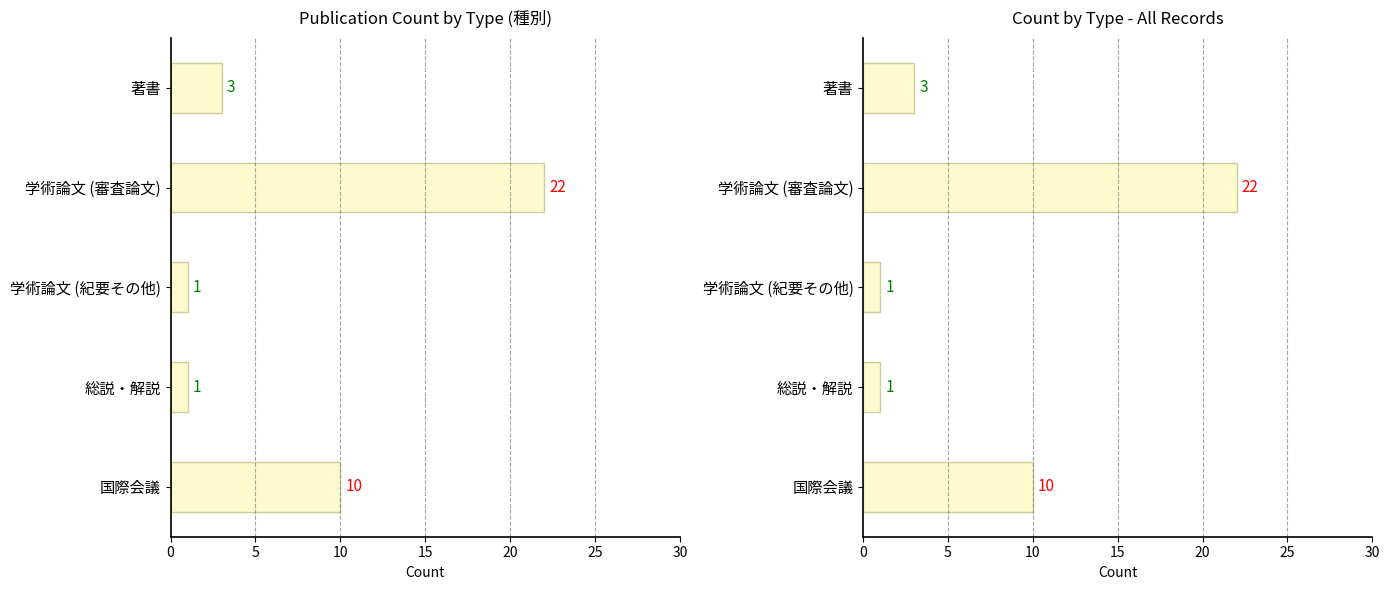

Reading right to left, extract all data points from this chart.

10	1	1	22	3